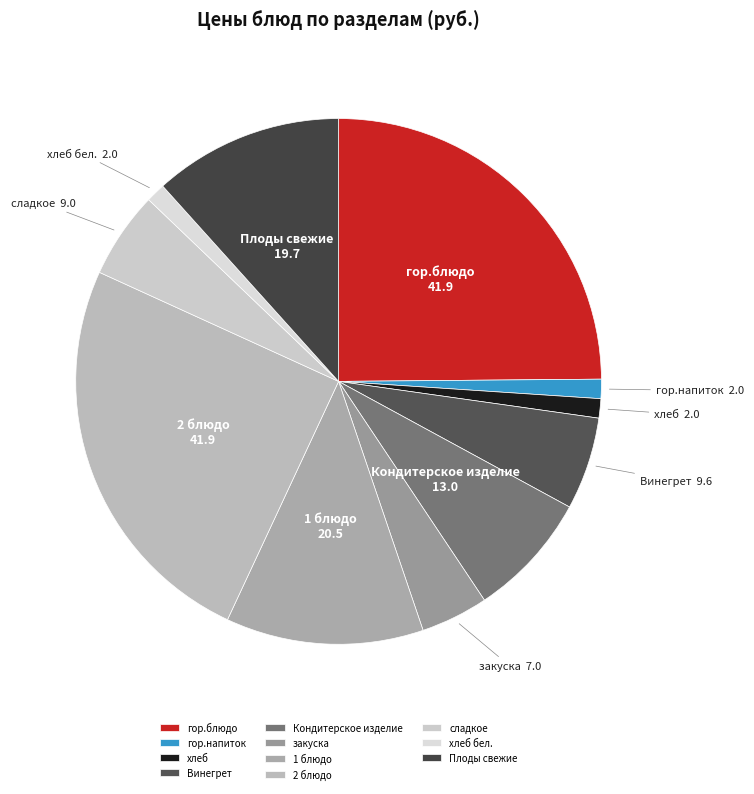

How many segments does this pie chart have?

11